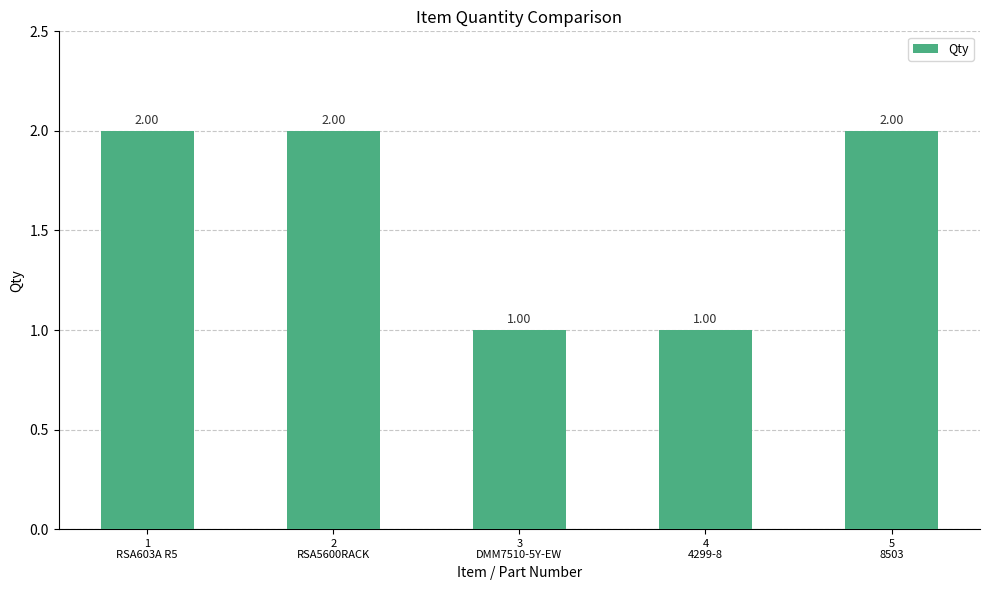

The value at 4
4299-8 is 0. True or false?

False